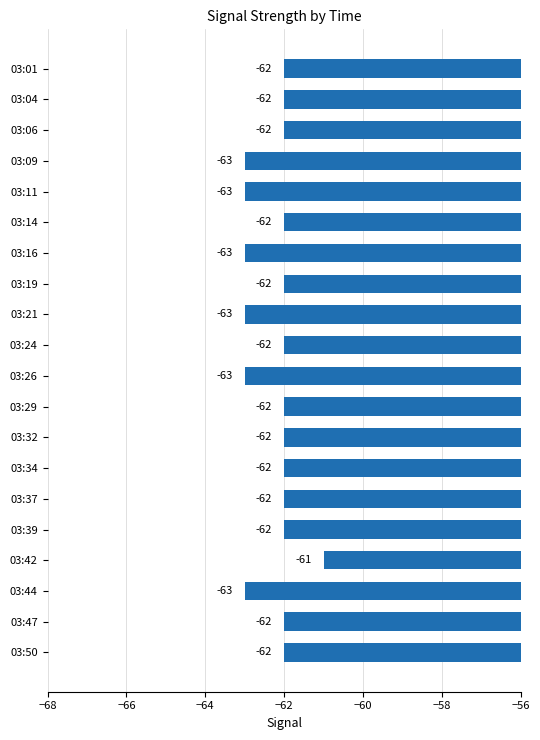

What is the value of the 17th bar from the top?

-61